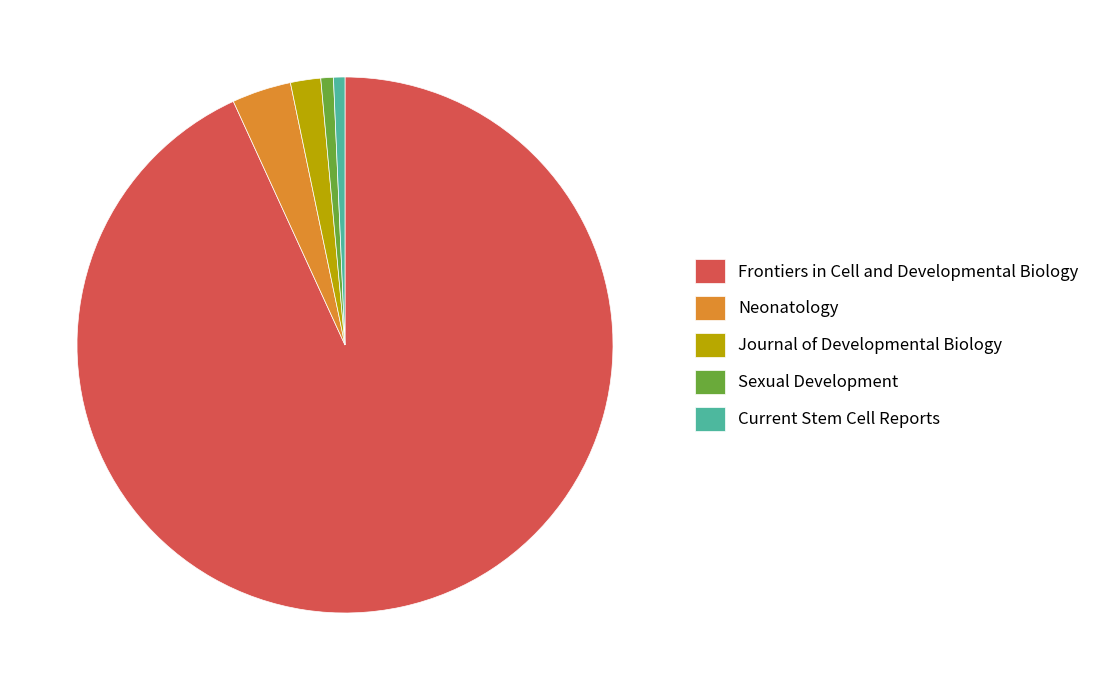

Does any single category account for the majority?

Yes